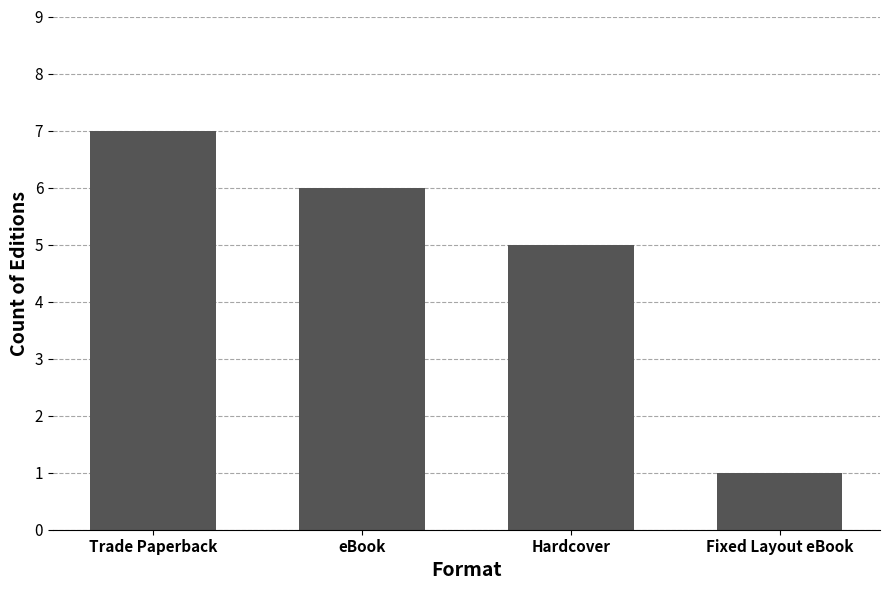

What is the sum of all values?

19